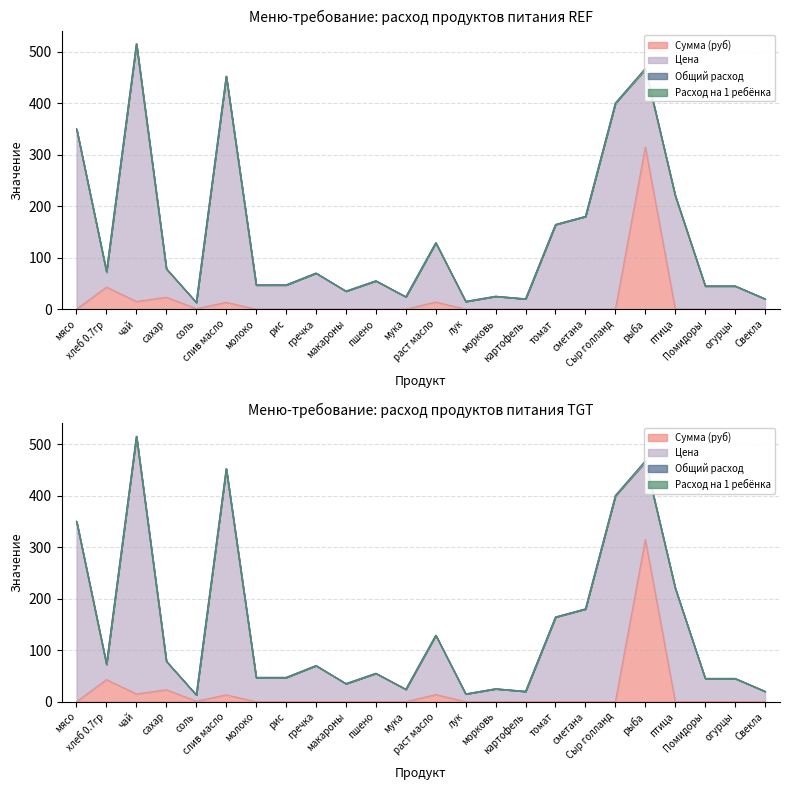

How many positive values does the Расход на 1 ребёнка series have?

7